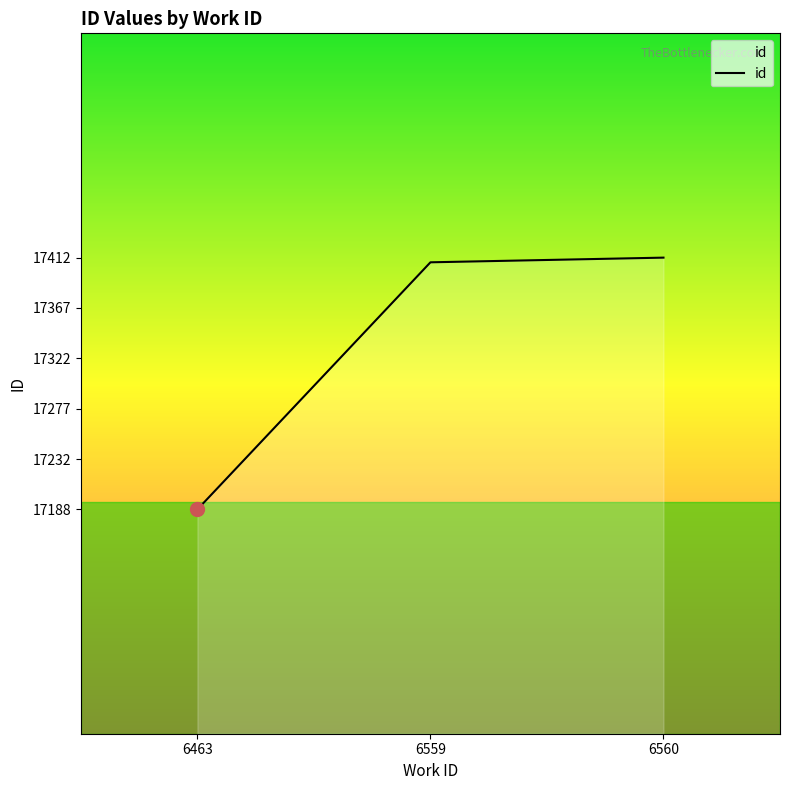

Which has a higher value, 6560 or 6463?

6560